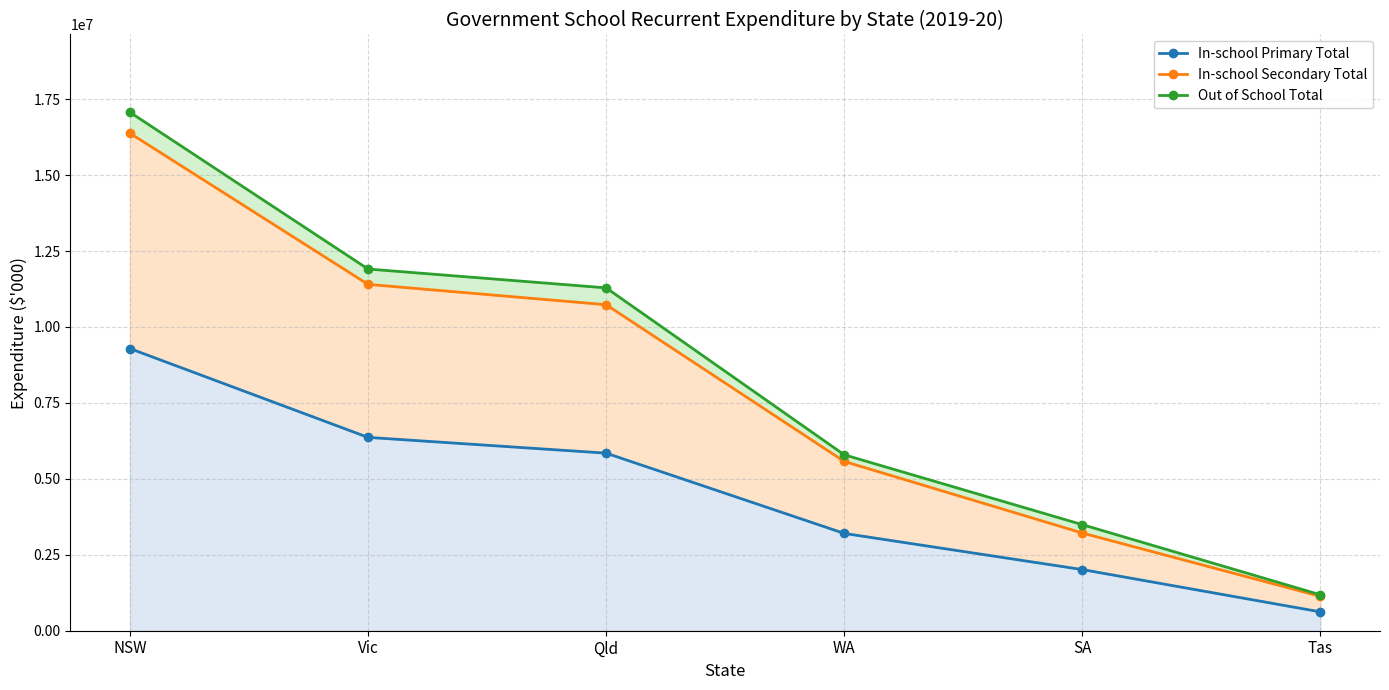

What is the minimum value shown in the chart?

620163